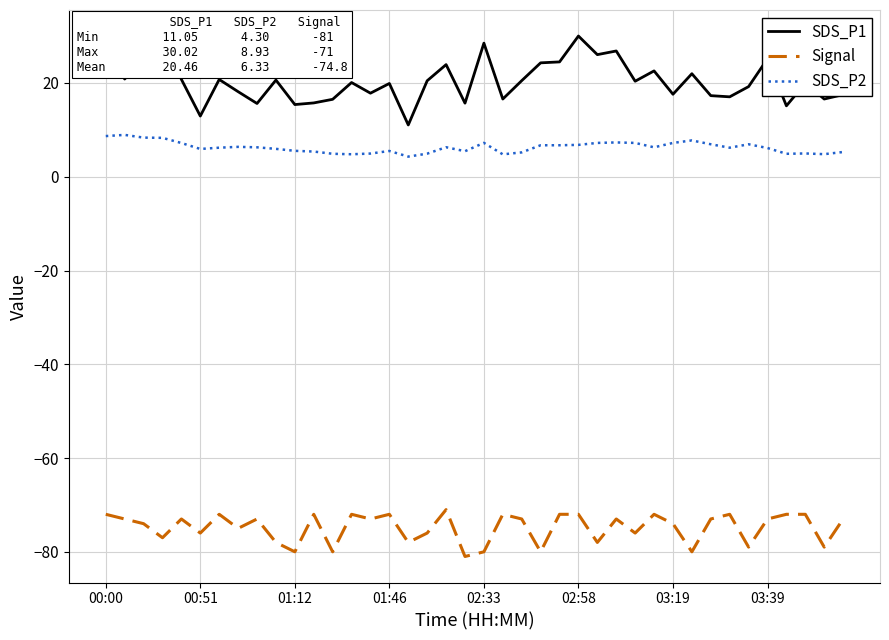

What is the minimum value shown in the chart?

-81.0